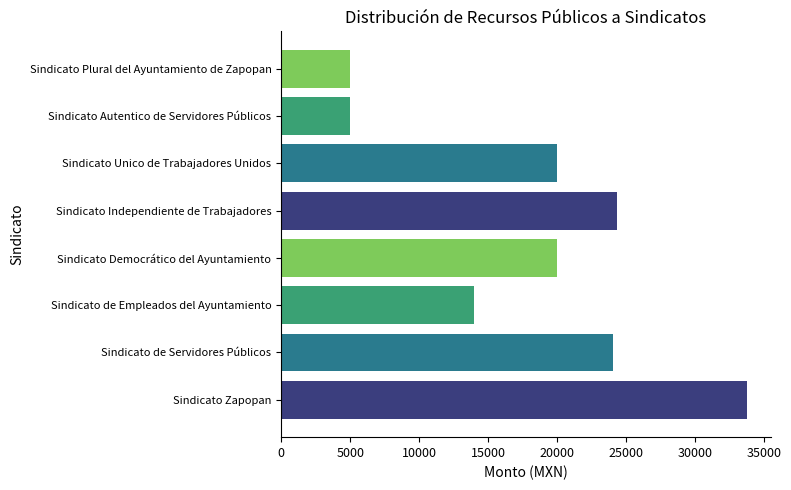

What is the greatest value displayed?

33780